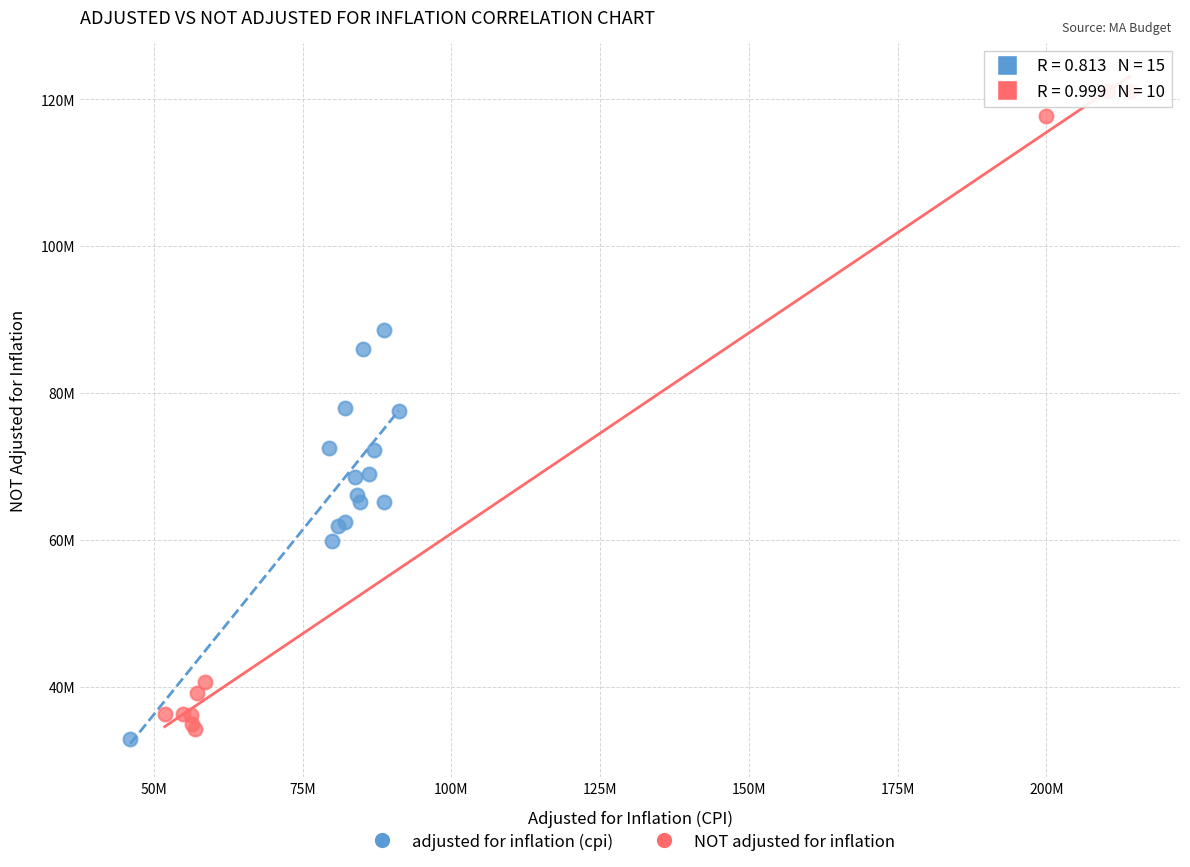

Which series contains the lowest Y value?

adjusted for inflation (cpi)